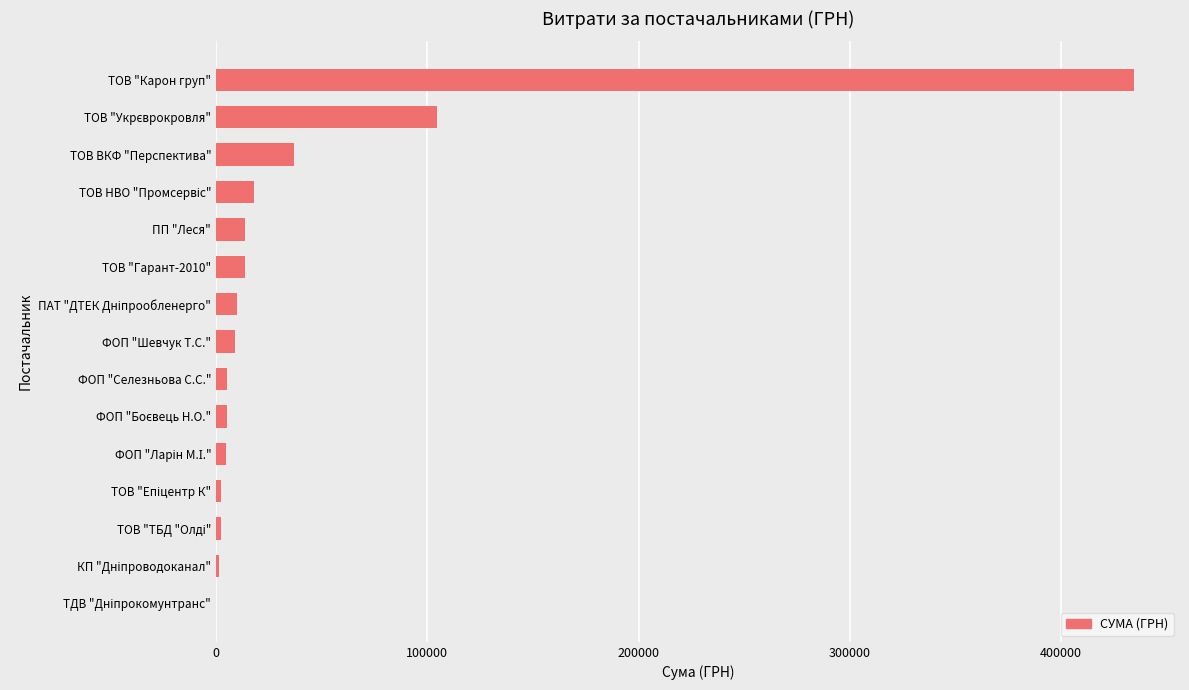

Between ФОП "Селезньова С.С." and ТОВ ВКФ "Перспектива", which is larger?

ТОВ ВКФ "Перспектива"